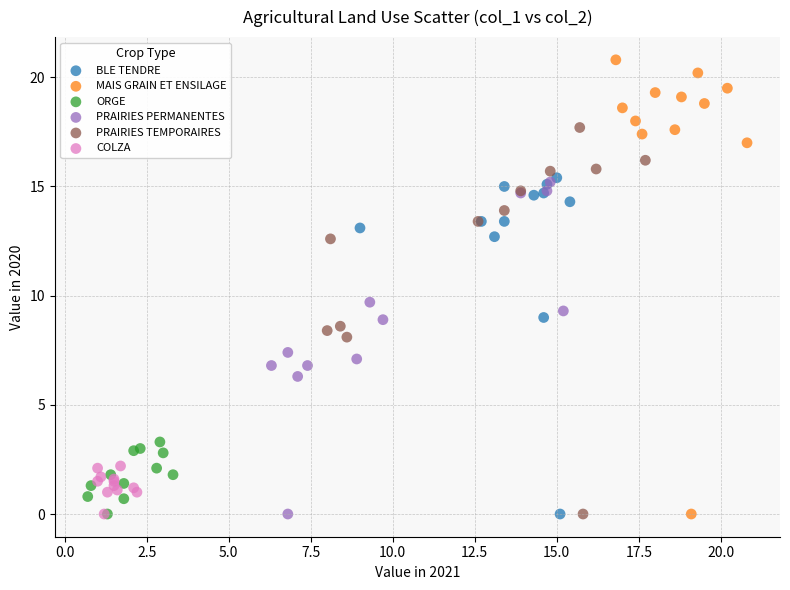

Which series contains the highest Y value?

MAIS GRAIN ET ENSILAGE